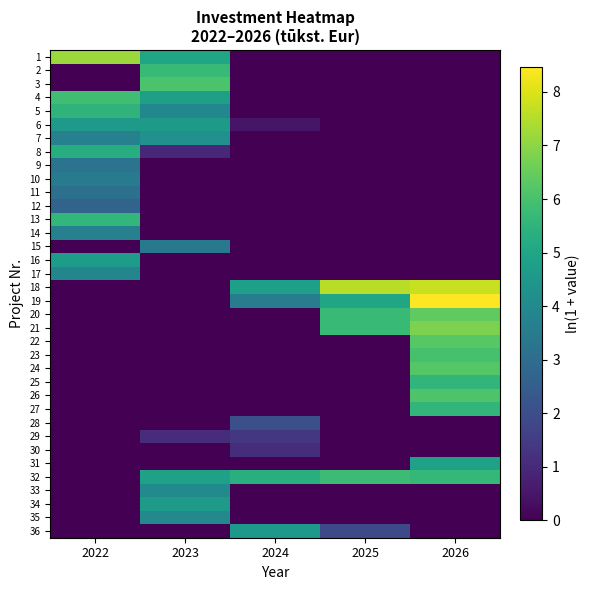

How many distinct data groups are displayed?

36